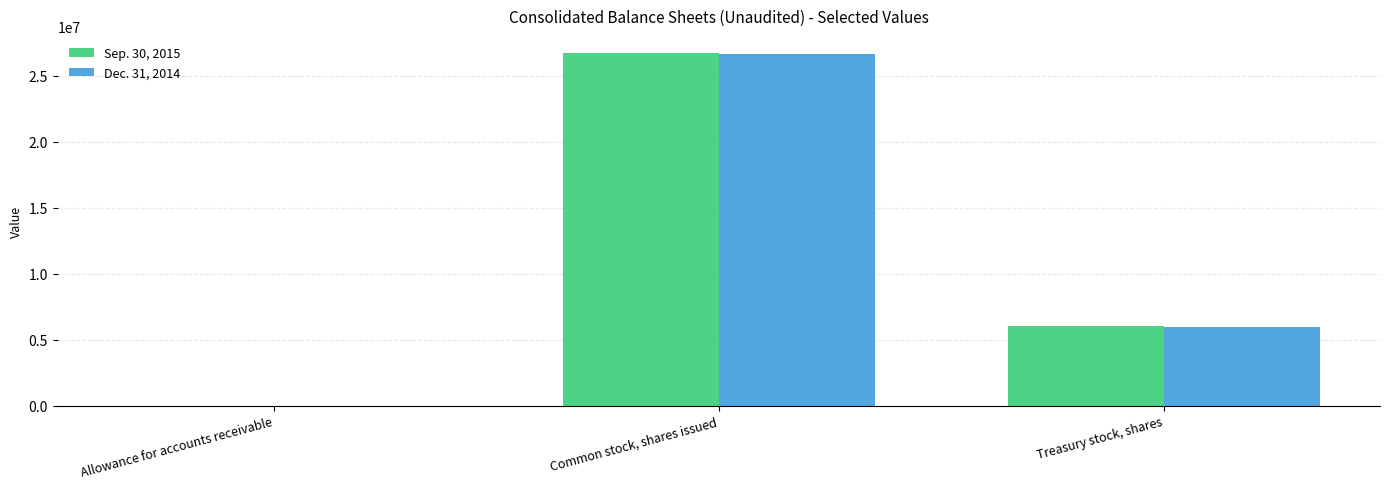

Between Common stock, shares issued and Treasury stock, shares, which series saw the biggest shift?

Dec. 31, 2014